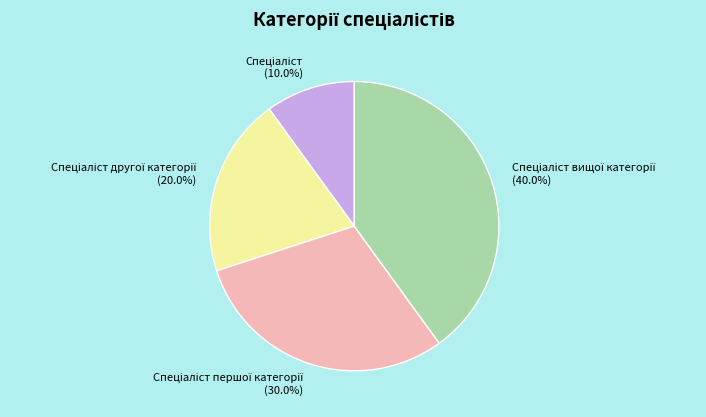

Is there any slice that represents more than half of the pie?

No